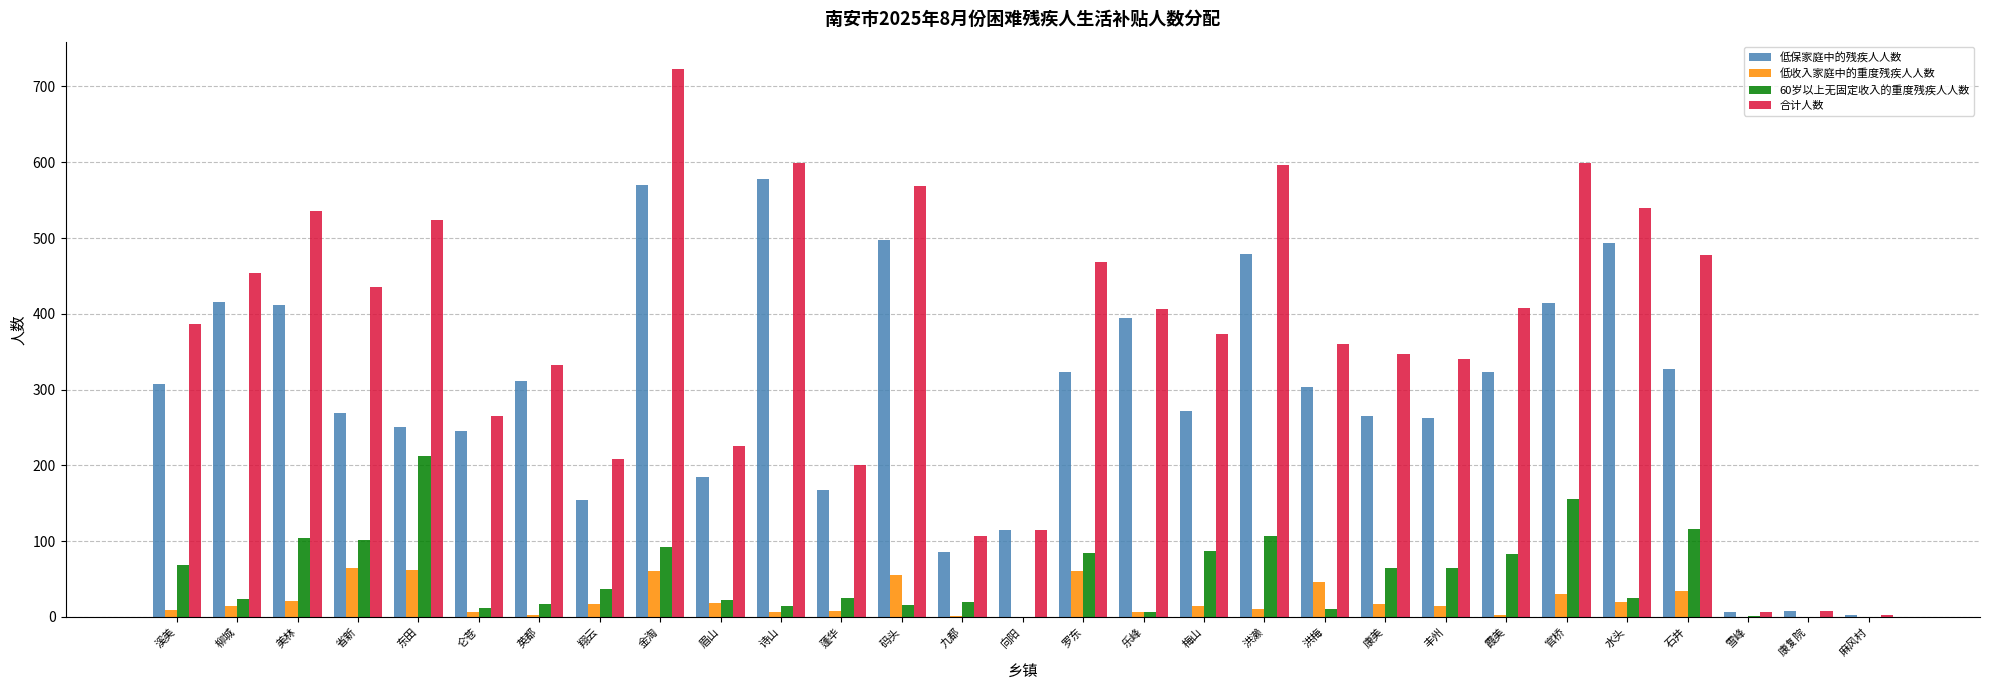

What is the total value across all series at 东田?

1048